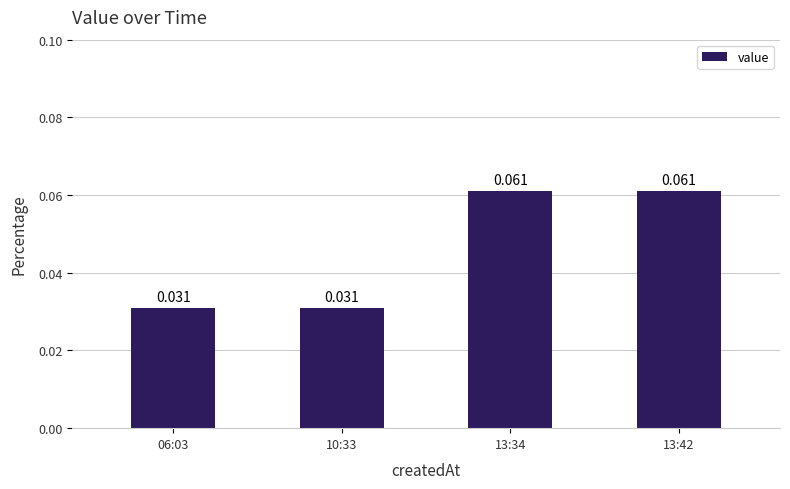

Which label corresponds to the smallest value in the chart?

06:03